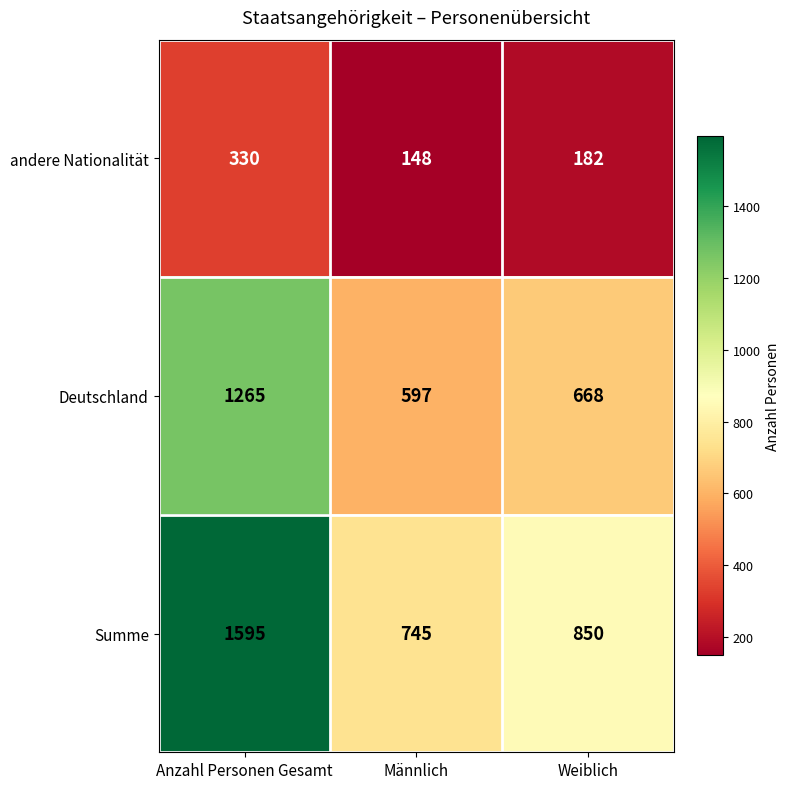

Reading right to left, transcribe all the data shown in this chart.

andere Nationalität: Weiblich=182	Männlich=148	Anzahl Personen Gesamt=330
Deutschland: Weiblich=668	Männlich=597	Anzahl Personen Gesamt=1265
Summe: Weiblich=850	Männlich=745	Anzahl Personen Gesamt=1595